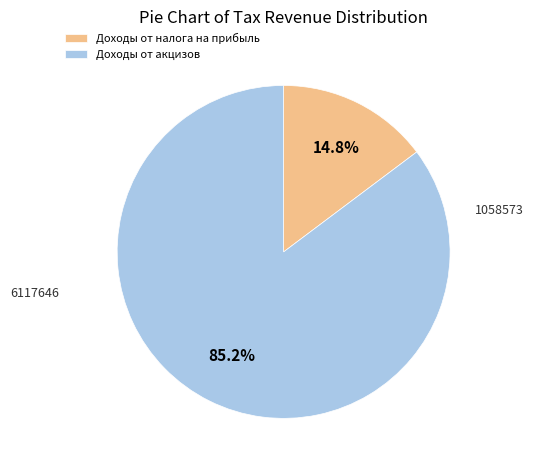

Which slice is the smallest?

Доходы от налога на прибыль